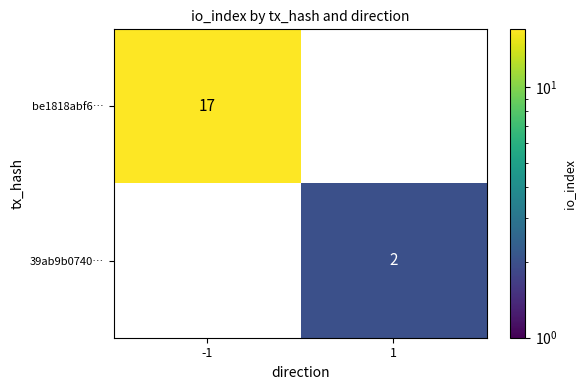

The value of be1818abf6… at -1 is 27. True or false?

False